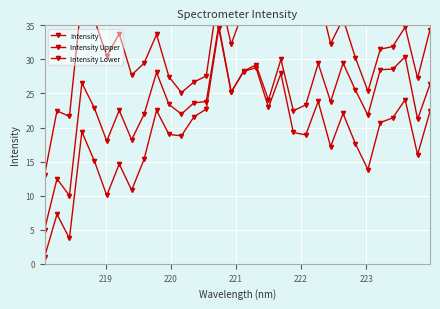

What is the average value of the Intensity Lower series?

19.0